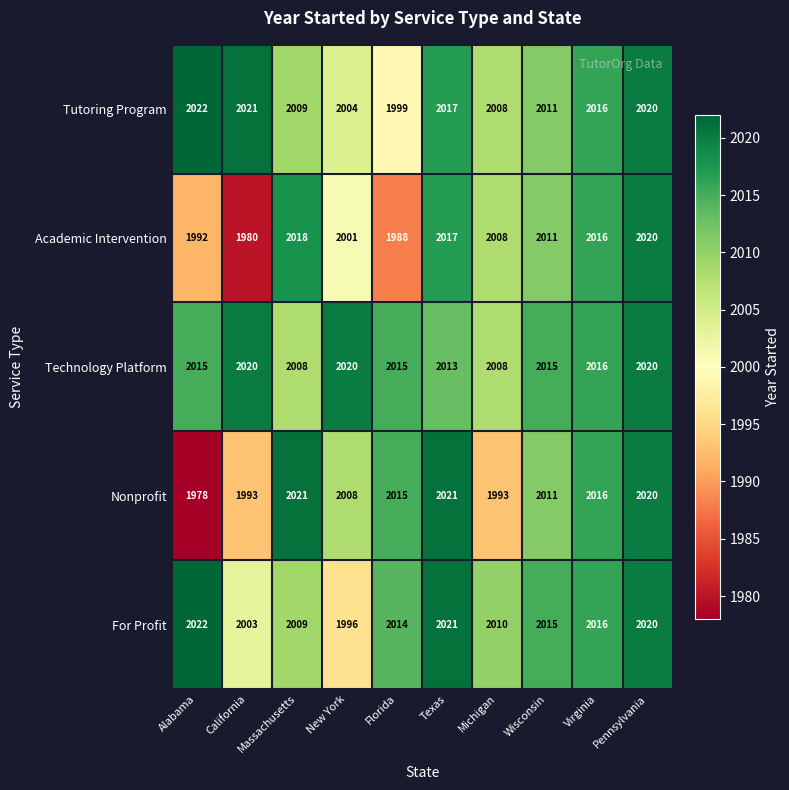

At which label does Academic Intervention first exceed 2011?

Massachusetts